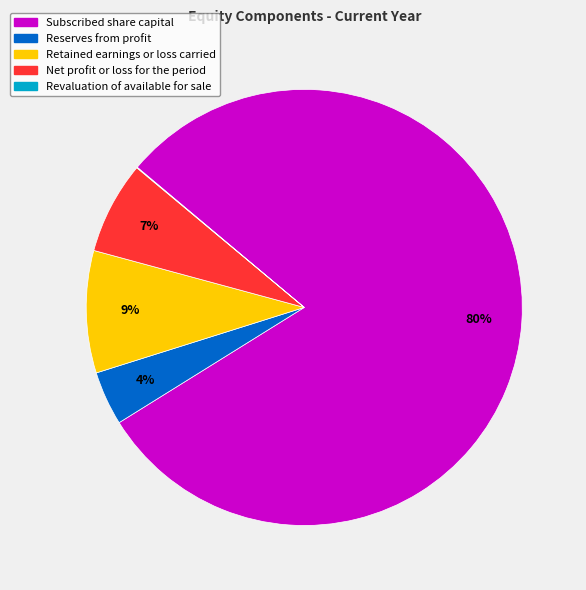

To the nearest percent, what is the difference between the Retained earnings or loss carried and Reserves from profit slice percentages?

5%